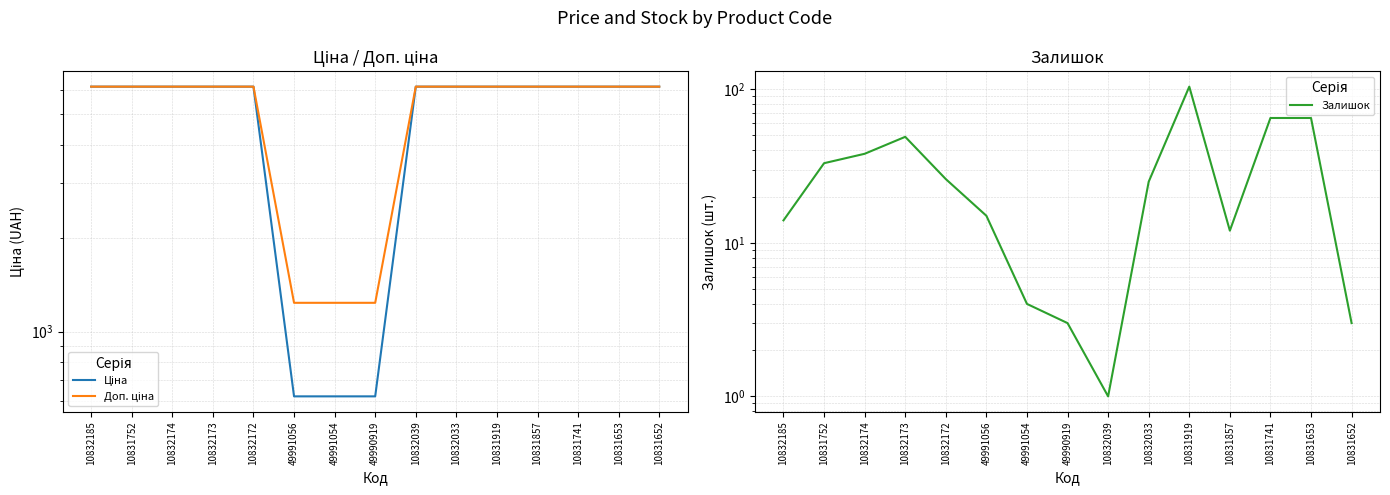

Is the value of Ціна at 49990919 greater than the value of Доп. ціна at 10832185?

No